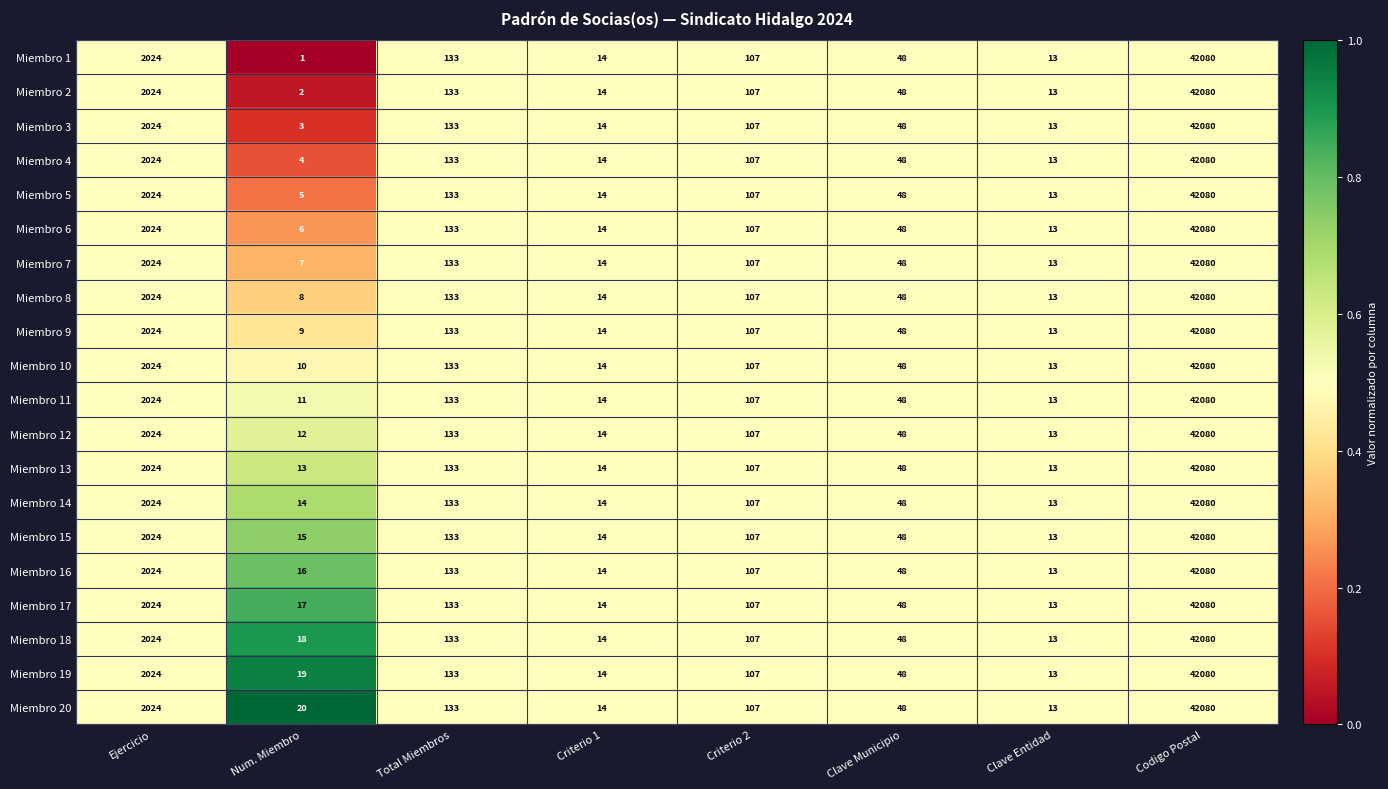

What is the average value of the Miembro 12 series?

5554